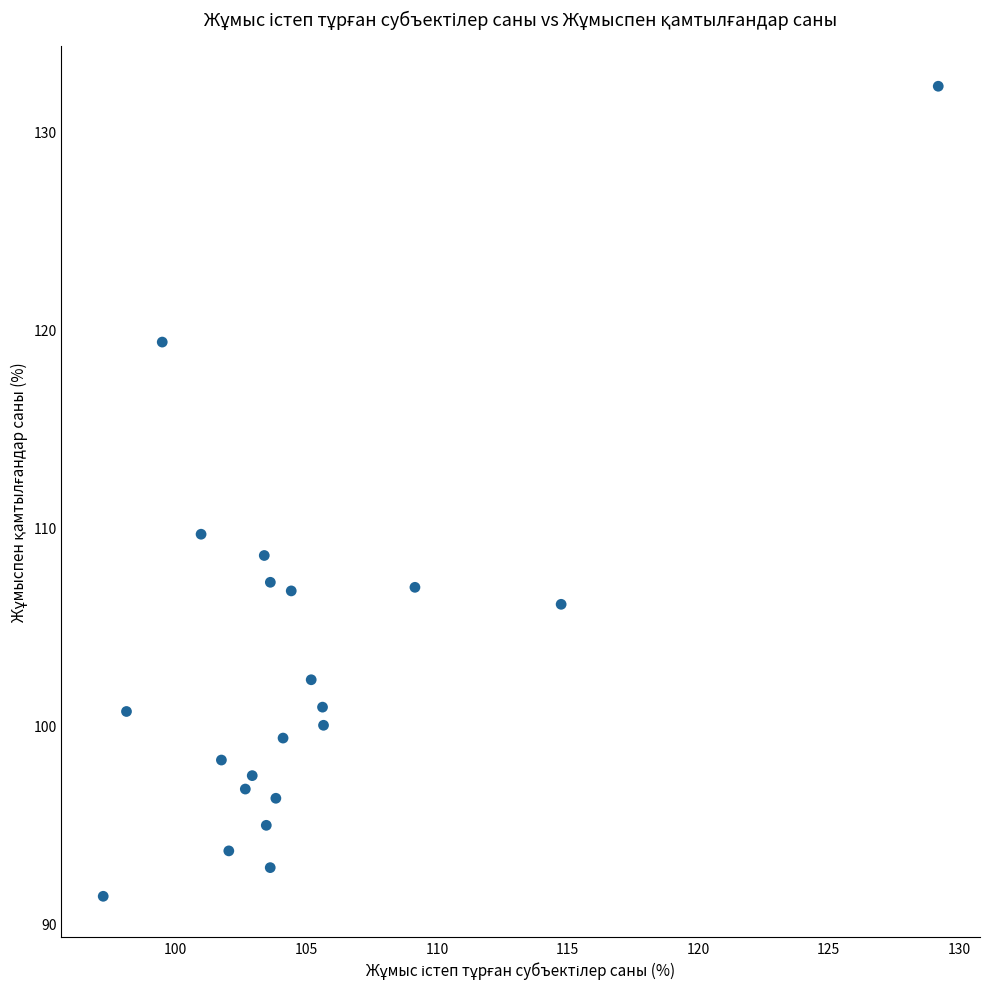

What is the range of Y values (max minus min)?

40.9